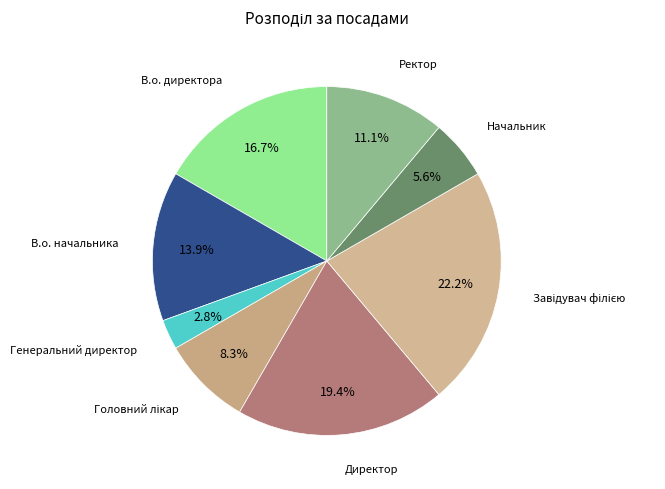

Does Начальник account for over 50% of the chart?

No